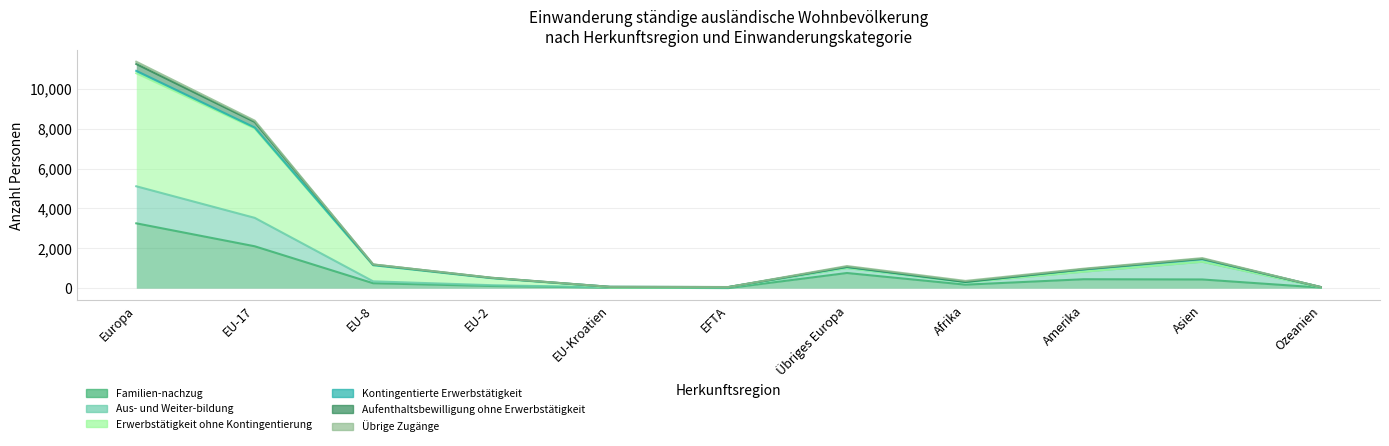

At how many categories does at least one series exceed 1744?

2